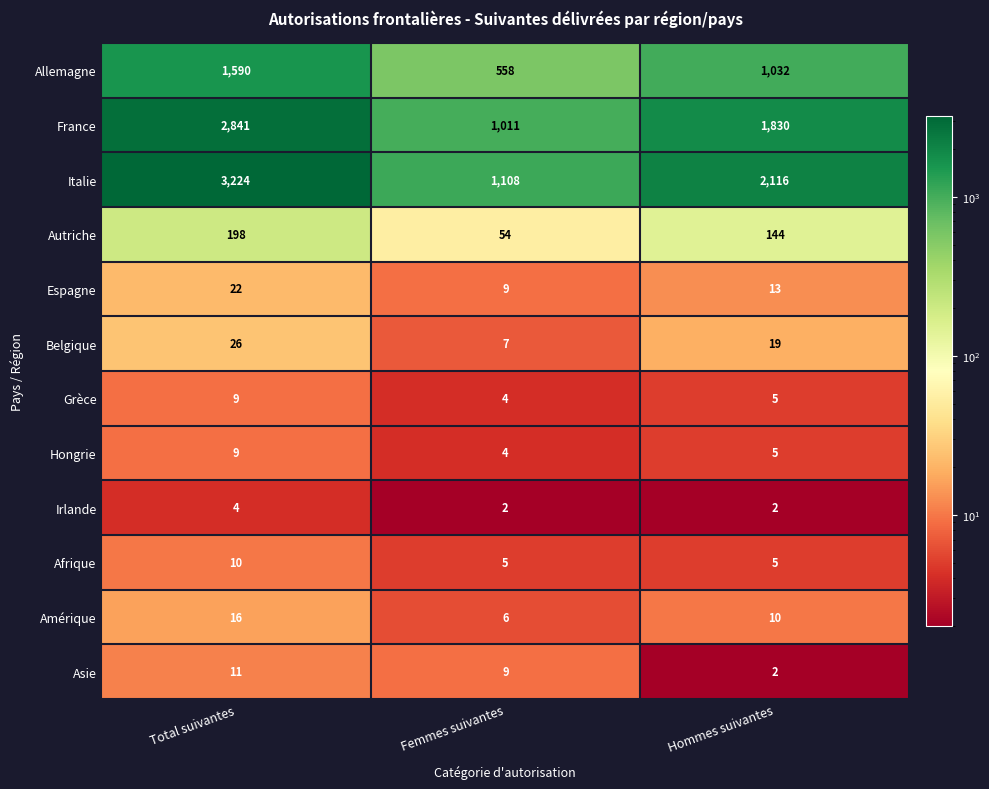

Between Total suivantes and Hommes suivantes, which series saw the biggest shift?

Italie